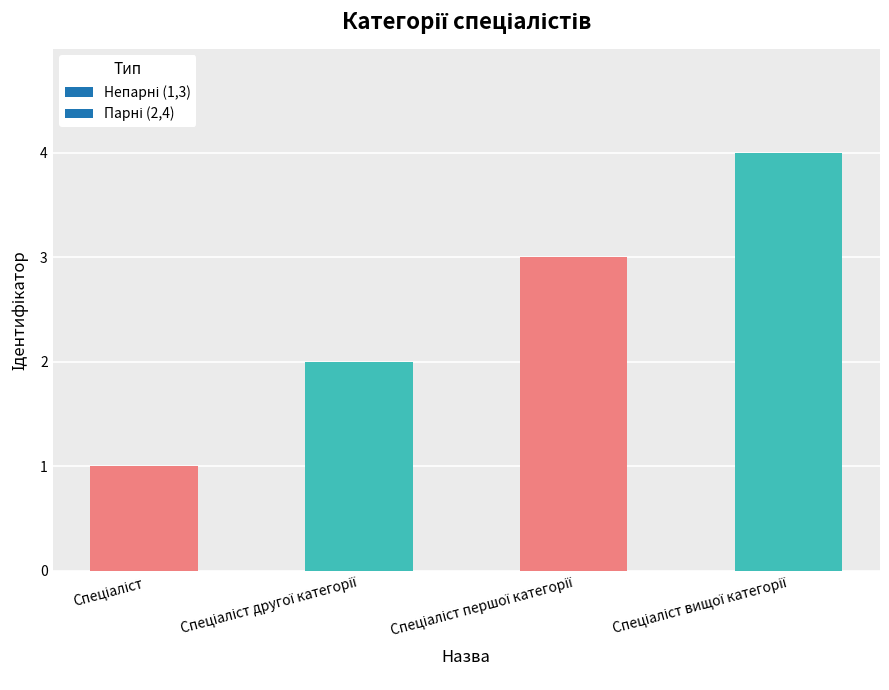

What is the difference between the maximum and minimum values?

3